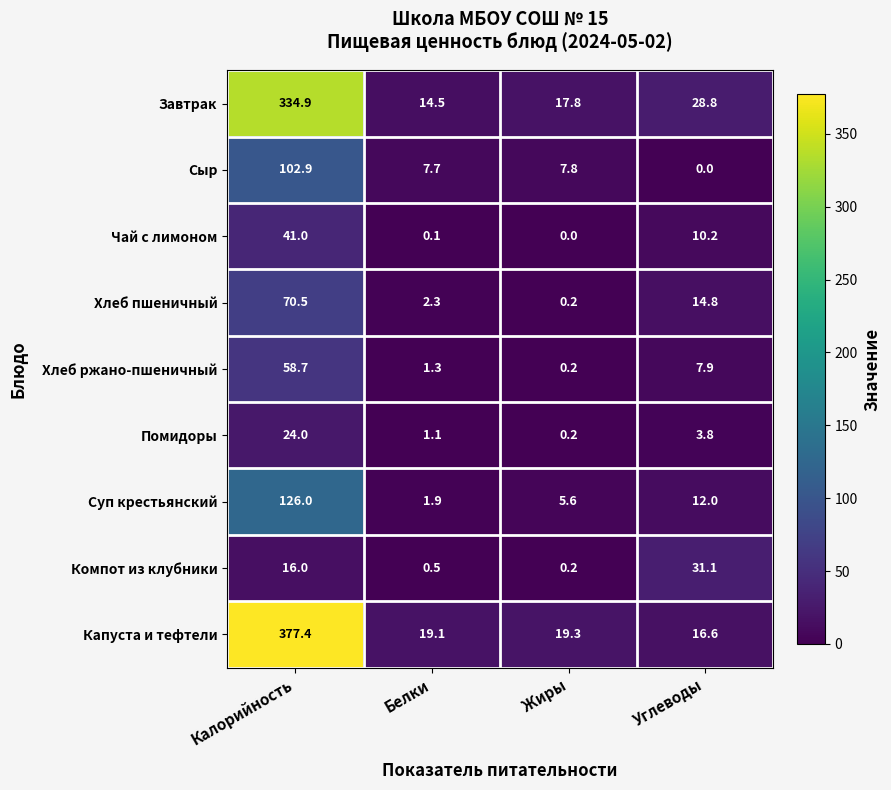

Rank the series by their maximum value, from highest to lowest.

Капуста и тефтели, Завтрак, Суп крестьянский, Сыр, Хлеб пшеничный, Хлеб ржано-пшеничный, Чай с лимоном, Компот из клубники, Помидоры